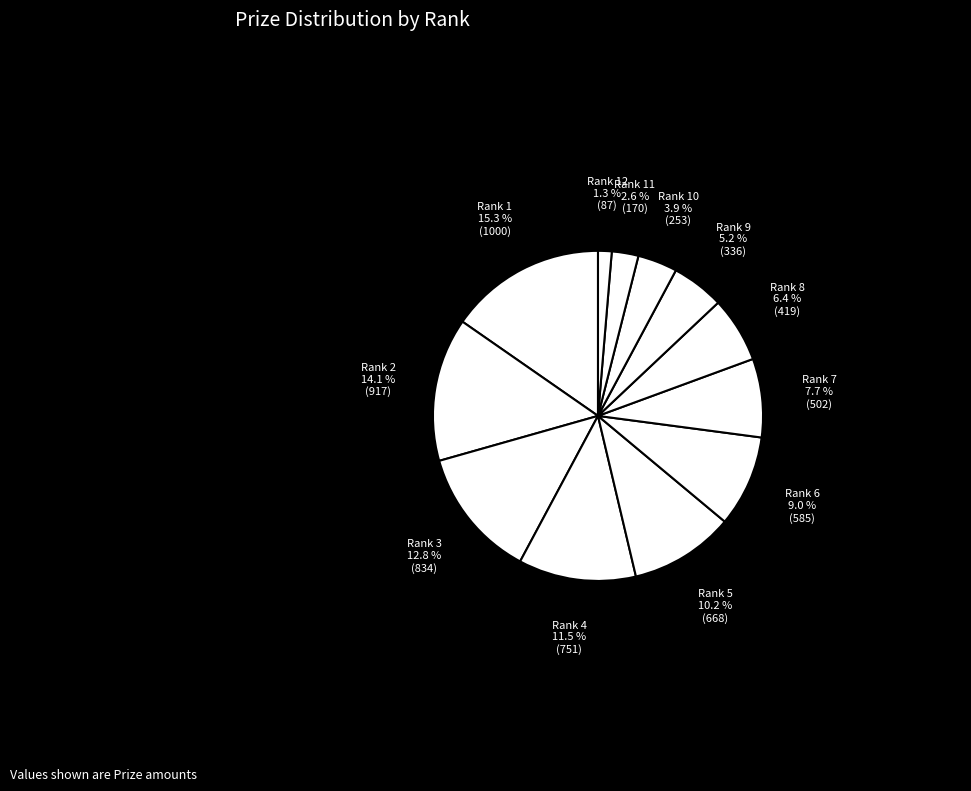

Does Rank 7 account for over 50% of the chart?

No